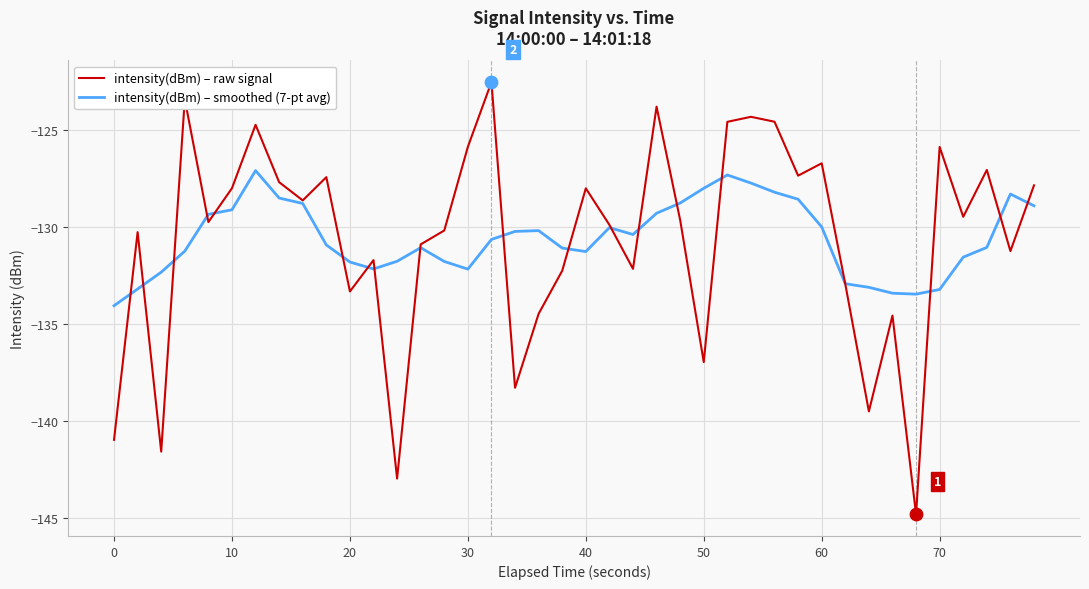

What is the lowest value of the intensity(dBm) – smoothed (7-pt avg) series?

-134.0